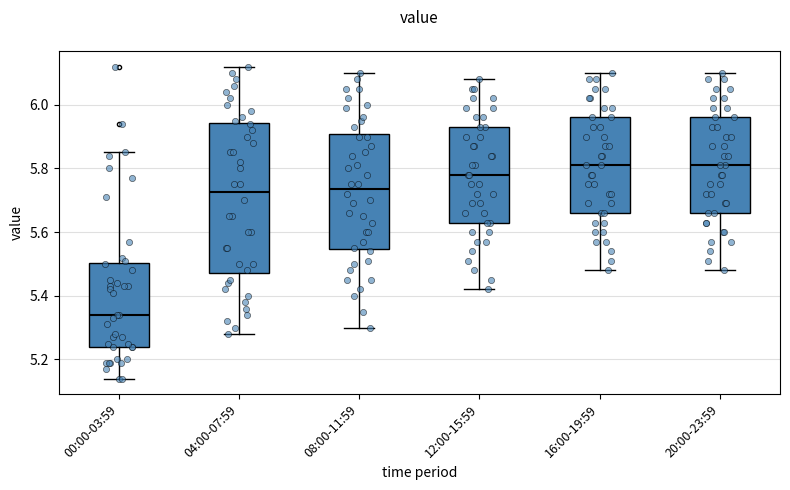

Where does the upper whisker of the box for 08:00-11:59 end on the y-axis? The values are not printed on the chart, so give them approximately, as read against the axis.

6.10